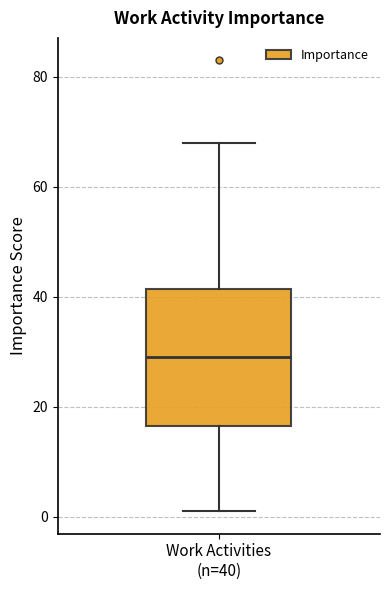

Read this box plot against the y-axis: the position of the median line, the range covered by the box, and the ends of both whiskers. The values are not printed on the chart, so give them approximately, as read against the axis.

median 30, box 16 to 42, whiskers 2 to 68